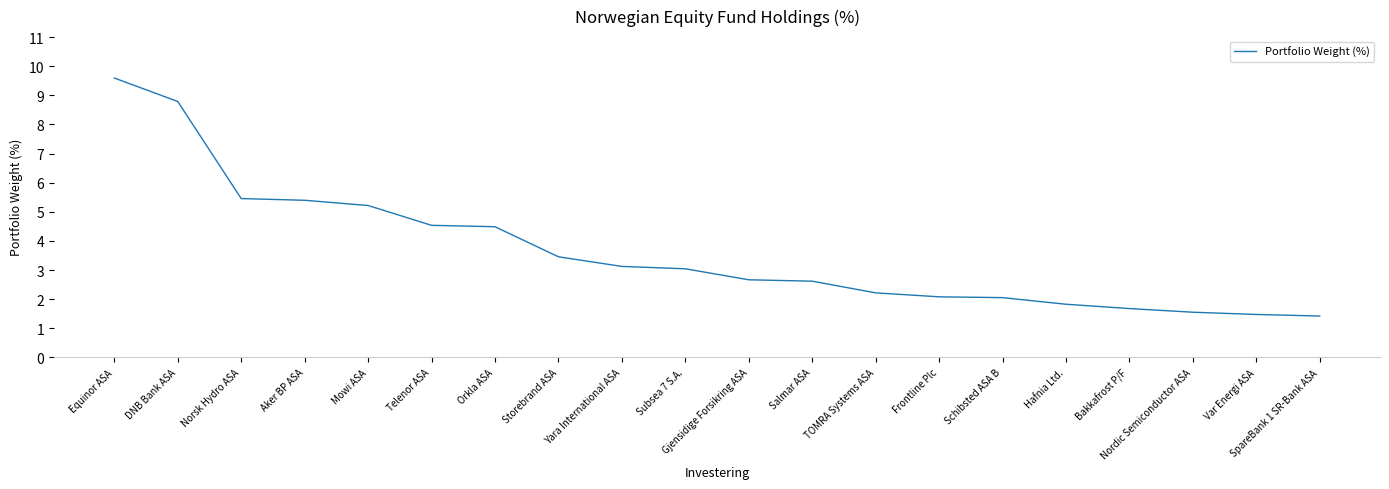

Reading left to right, transcribe all the data shown in this chart.

Equinor ASA=9.6	DNB Bank ASA=8.8	Norsk Hydro ASA=5.5	Aker BP ASA=5.4	Mowi ASA=5.2	Telenor ASA=4.5	Orkla ASA=4.5	Storebrand ASA=3.5	Yara International ASA=3.1	Subsea 7 S.A.=3.0	Gjensidige Forsikring ASA=2.7	Salmar ASA=2.6	TOMRA Systems ASA=2.2	Frontline Plc=2.1	Schibsted ASA B=2.1	Hafnia Ltd.=1.8	Bakkafrost P/F=1.7	Nordic Semiconductor ASA=1.6	Var Energi ASA=1.5	SpareBank 1 SR-Bank ASA=1.4